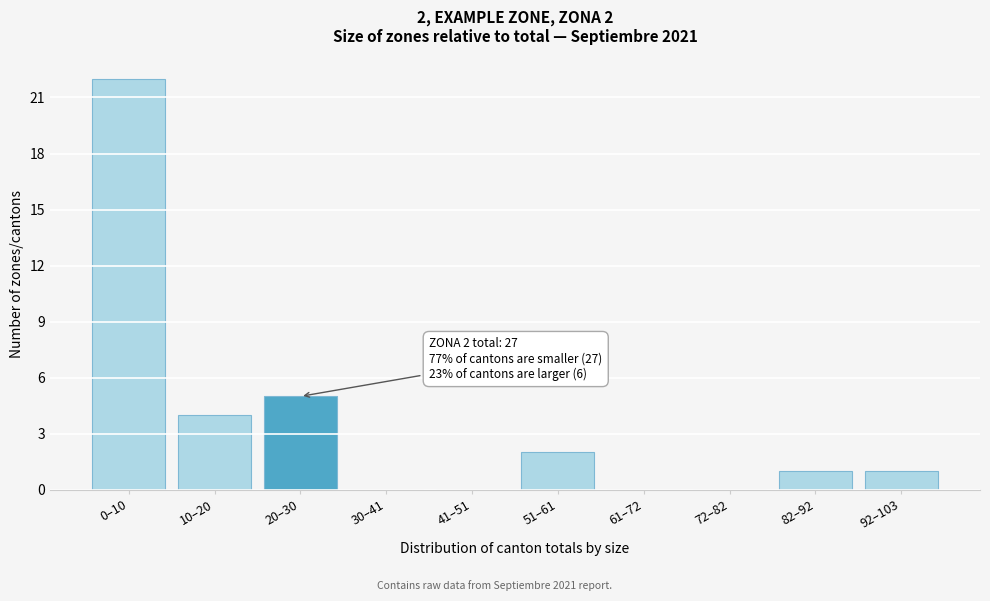

Reading left to right, transcribe all the data shown in this chart.

0–10=22	10–20=4	20–30=5	30–41=0	41–51=0	51–61=2	61–72=0	72–82=0	82–92=1	92–103=1